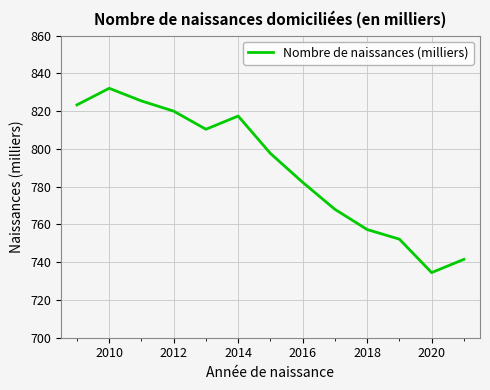

What is the maximum value shown in the chart?

832.1